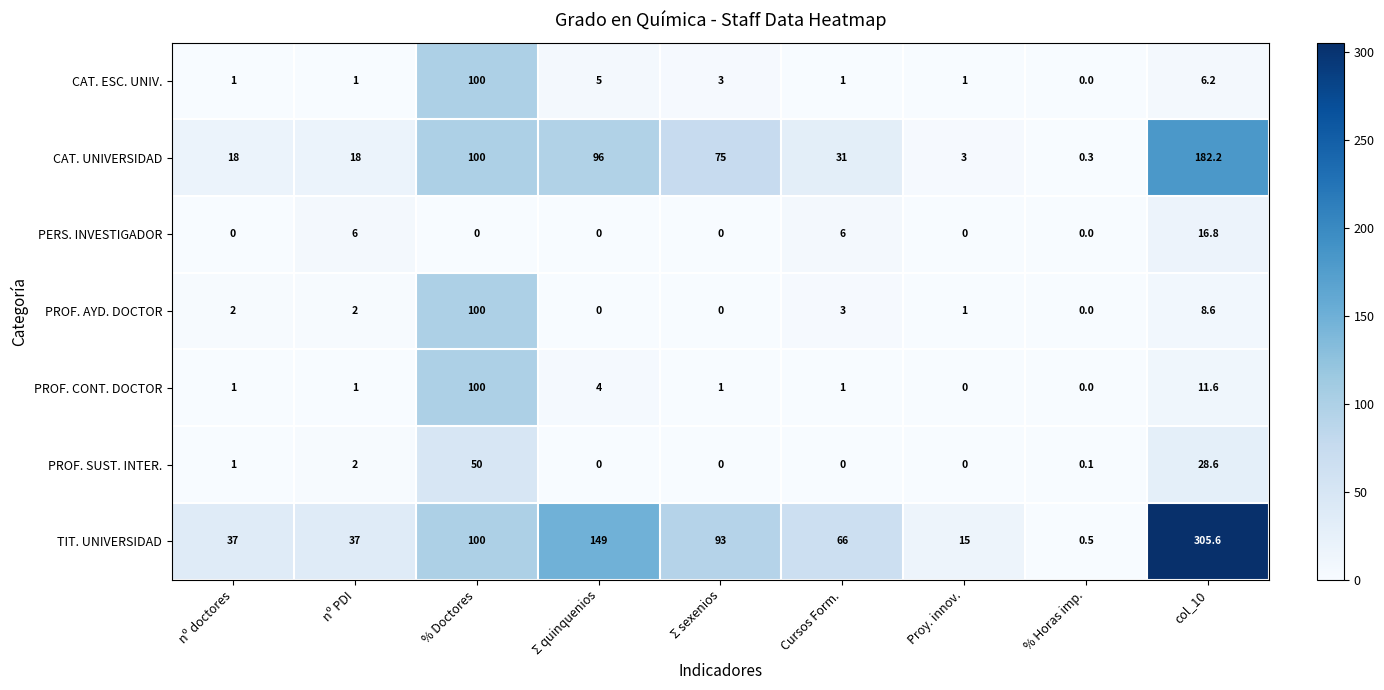

The CAT. UNIVERSIDAD series shows 31.0 at Cursos Form.. True or false?

True